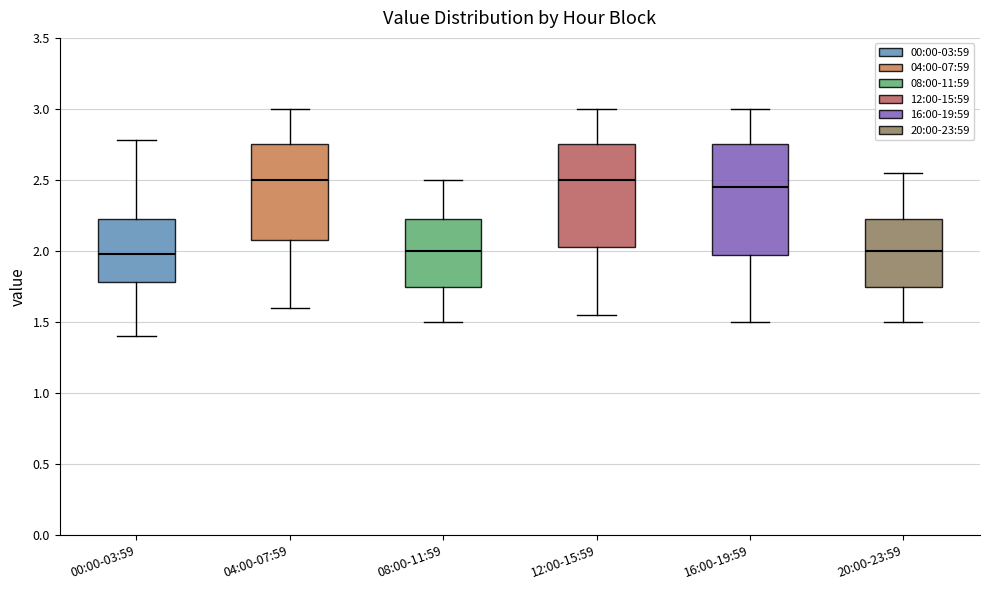

Reading left to right, transcribe this box plot: for each box, give where its median line is, the range the box spans, and where its two whiskers end, as read against the y-axis. The values are not printed on the chart, so give them approximately, as read against the axis.

00:00-03:59: median 2.00, box 1.80 to 2.25, whiskers 1.40 to 2.80
04:00-07:59: median 2.50, box 2.10 to 2.75, whiskers 1.60 to 3.00
08:00-11:59: median 2.00, box 1.75 to 2.25, whiskers 1.50 to 2.50
12:00-15:59: median 2.50, box 2.05 to 2.75, whiskers 1.55 to 3.00
16:00-19:59: median 2.45, box 2.00 to 2.75, whiskers 1.50 to 3.00
20:00-23:59: median 2.00, box 1.75 to 2.25, whiskers 1.50 to 2.55